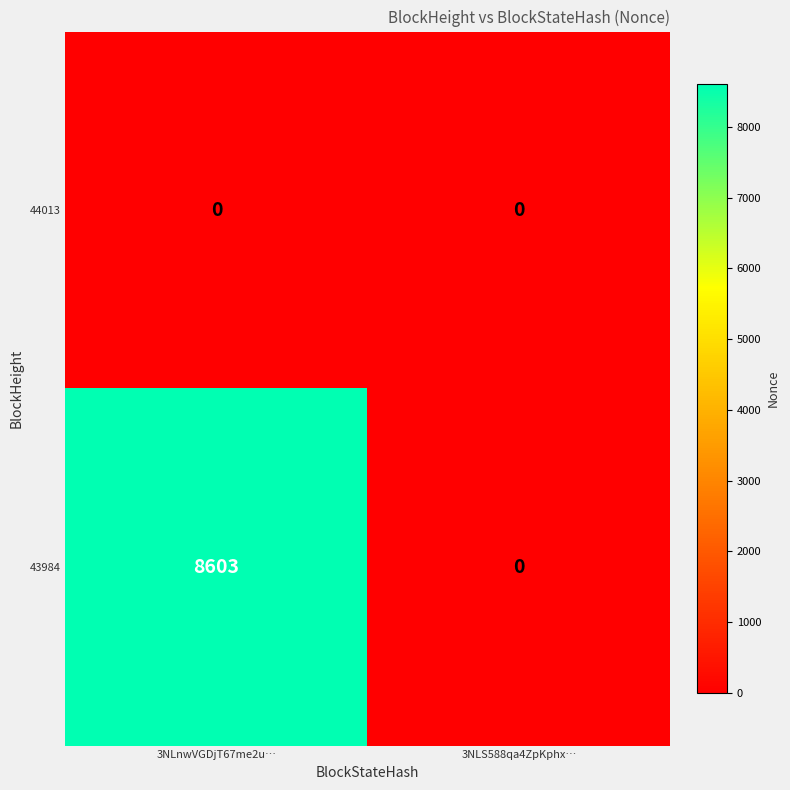

Which series has the widest spread of values?

43984